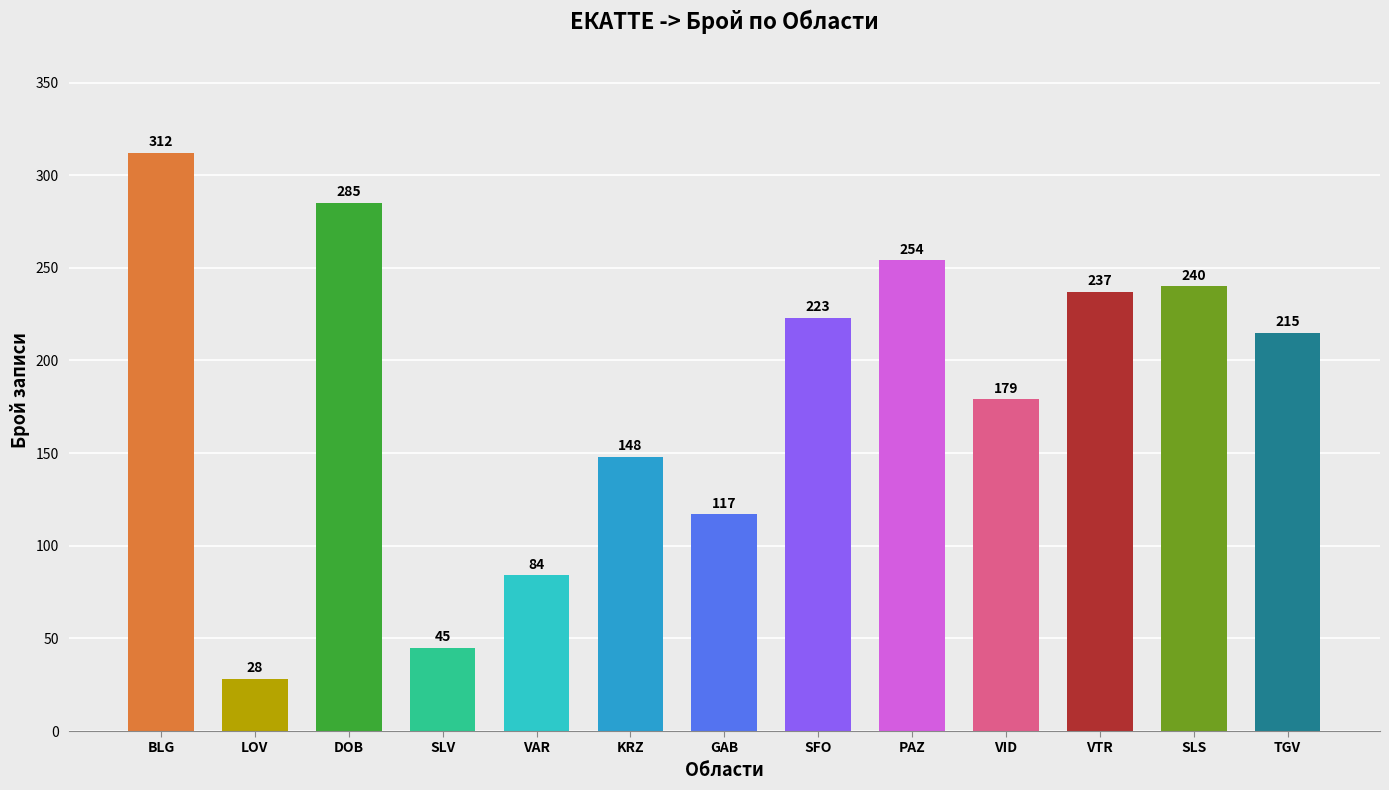

Reading left to right, what are all the values shown in this chart?

312	28	285	45	84	148	117	223	254	179	237	240	215